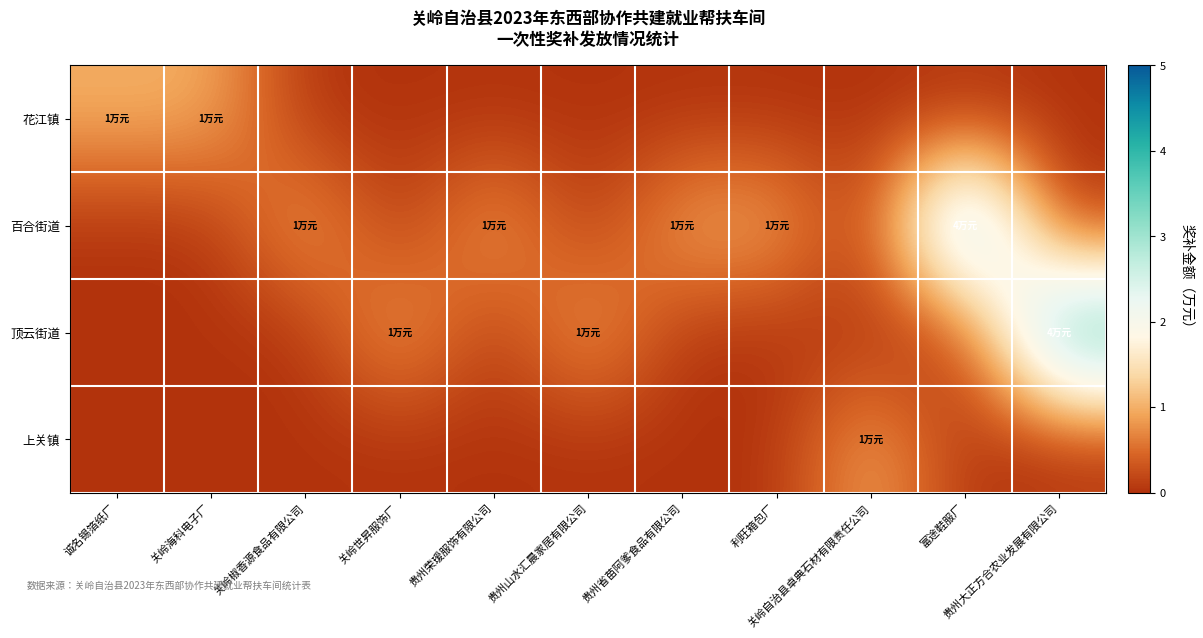

Rank the series at 关岭自治县卓典石材有限责任公司 from highest to lowest value.

上关镇, 花江镇, 百合街道, 顶云街道